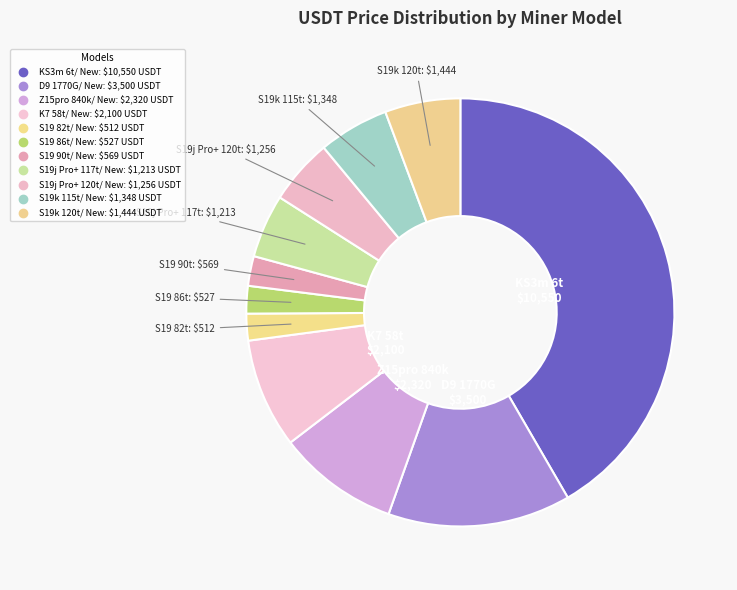

Count the number of slices in the pie.

11